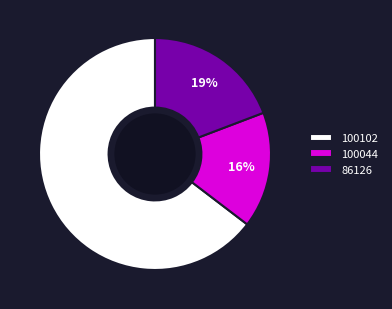

Which category has the biggest portion of the pie?

100102